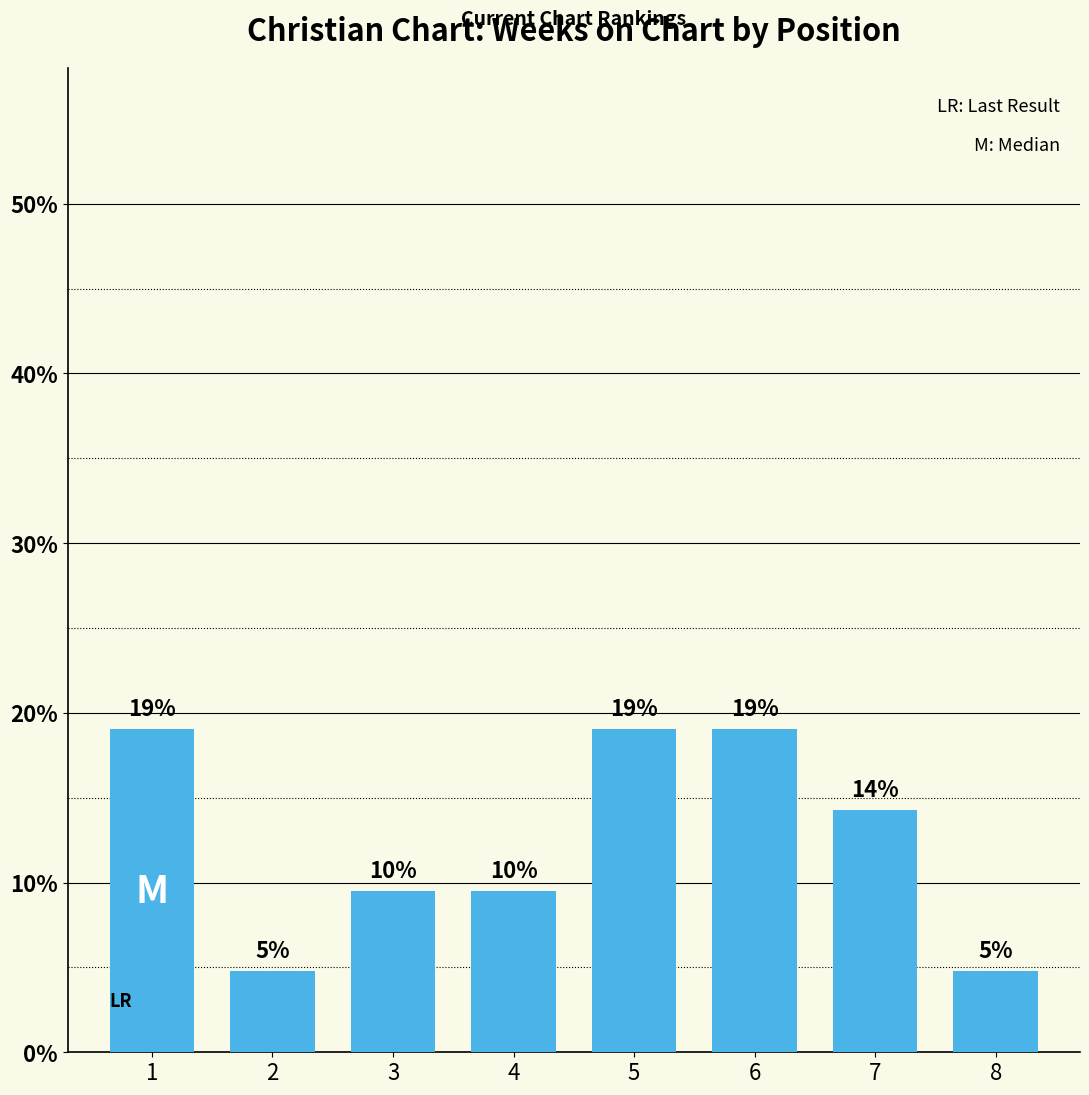

How many bars are there in total?

8